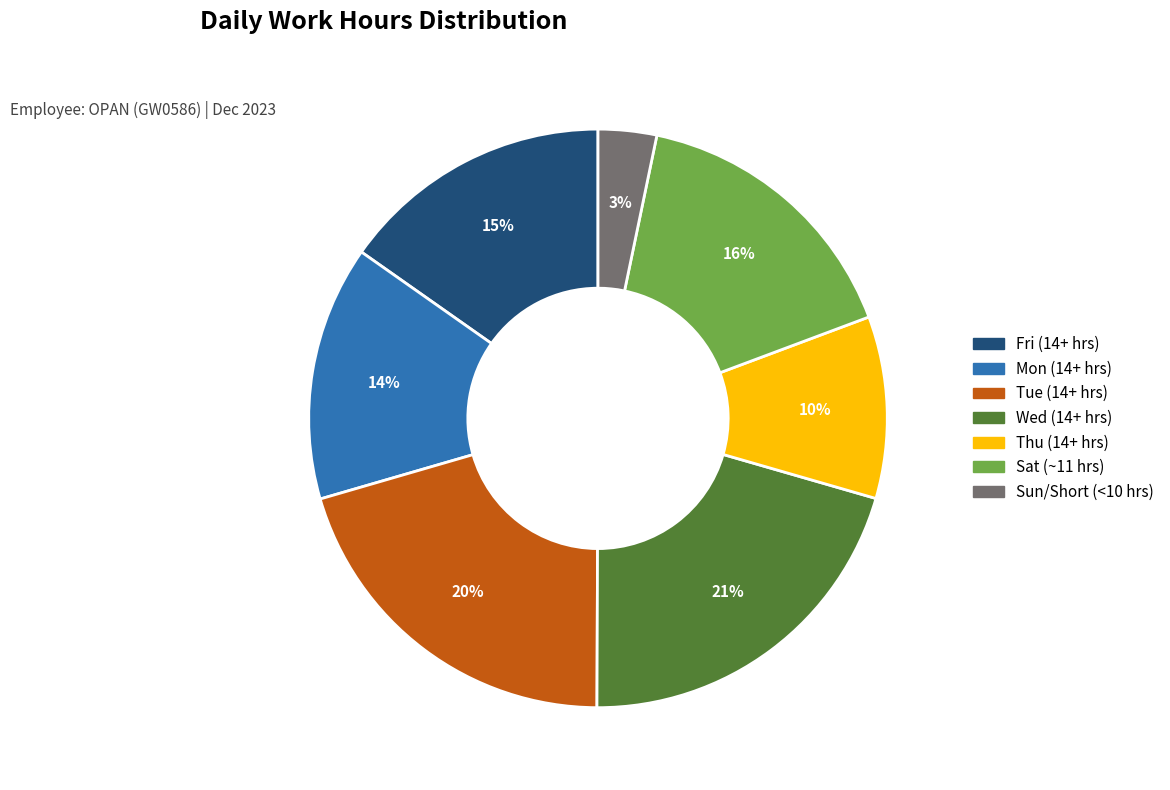

Is there a majority slice in this chart?

No